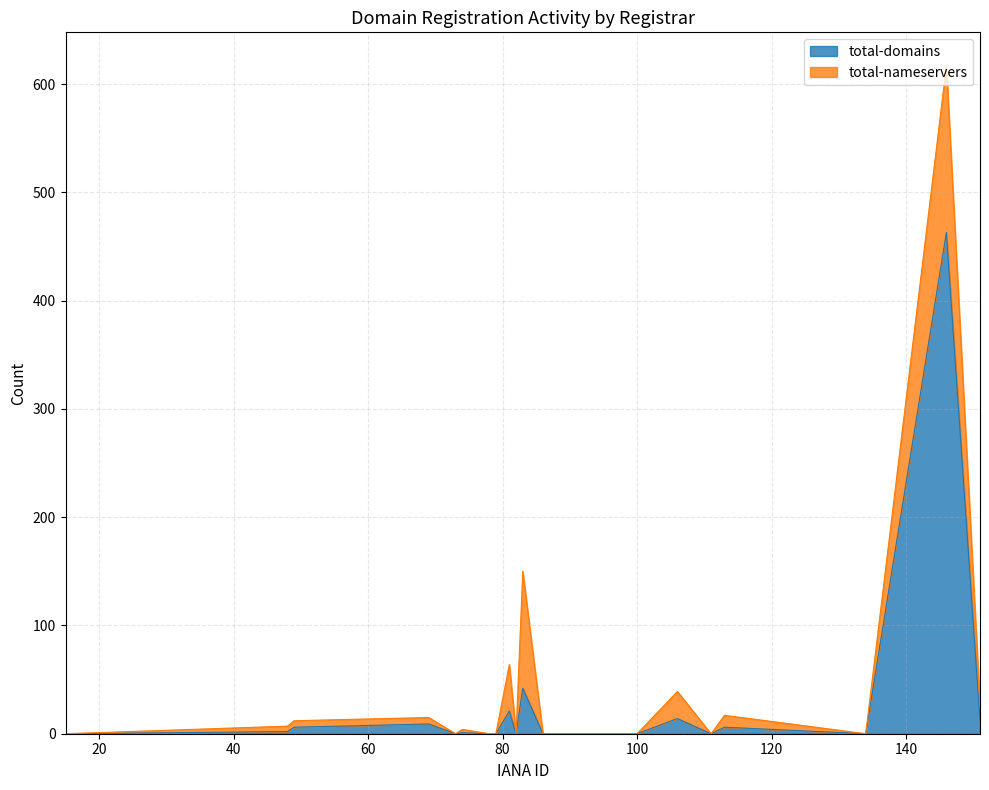

Is it true that the value at 146 is 463?

True